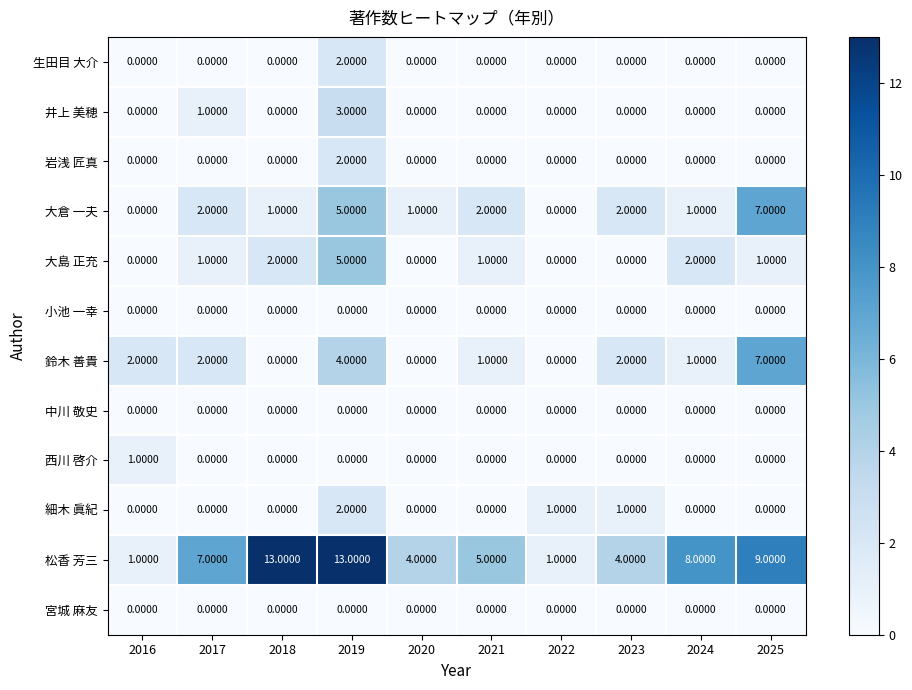

Which series has the widest spread of values?

松香 芳三